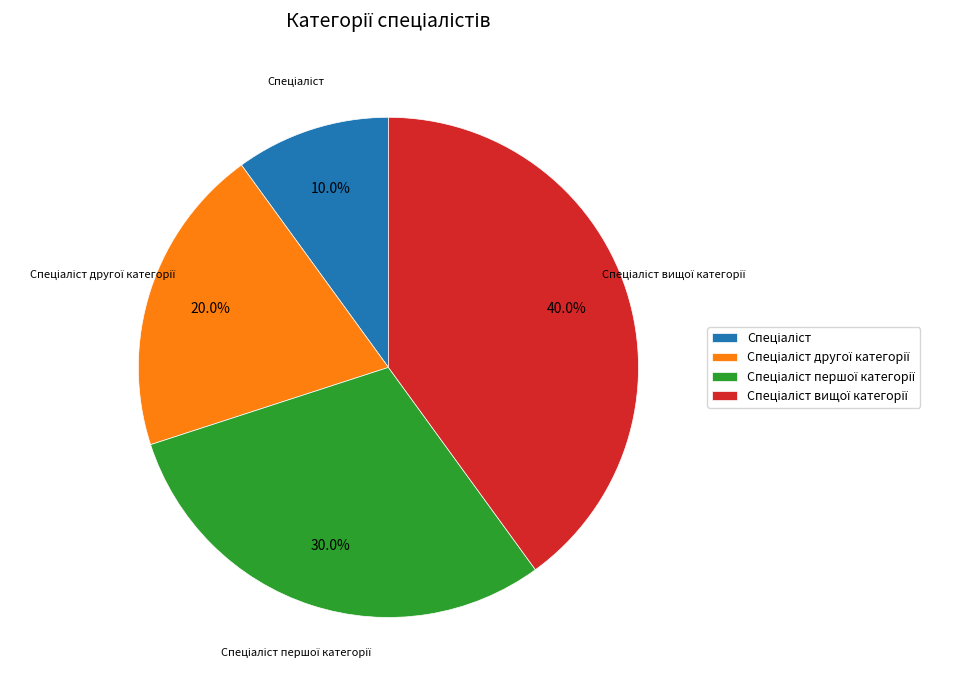

Is there any slice that represents more than half of the pie?

No